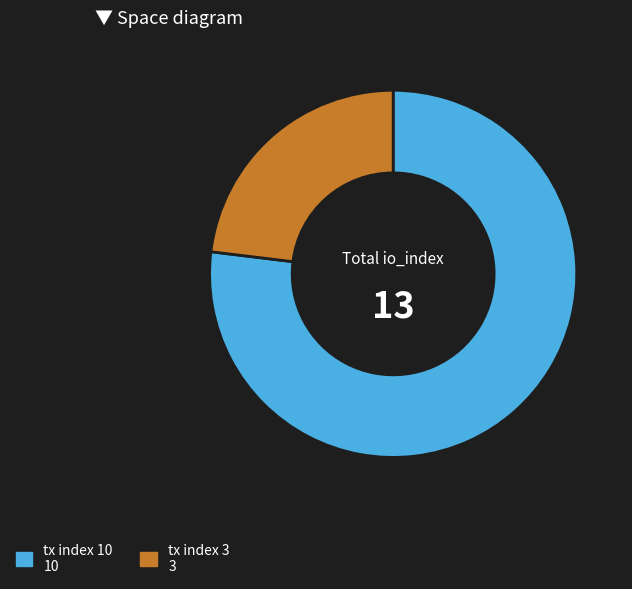

Do tx index 10 10 and tx index 3 3 together represent more than half of the pie?

Yes